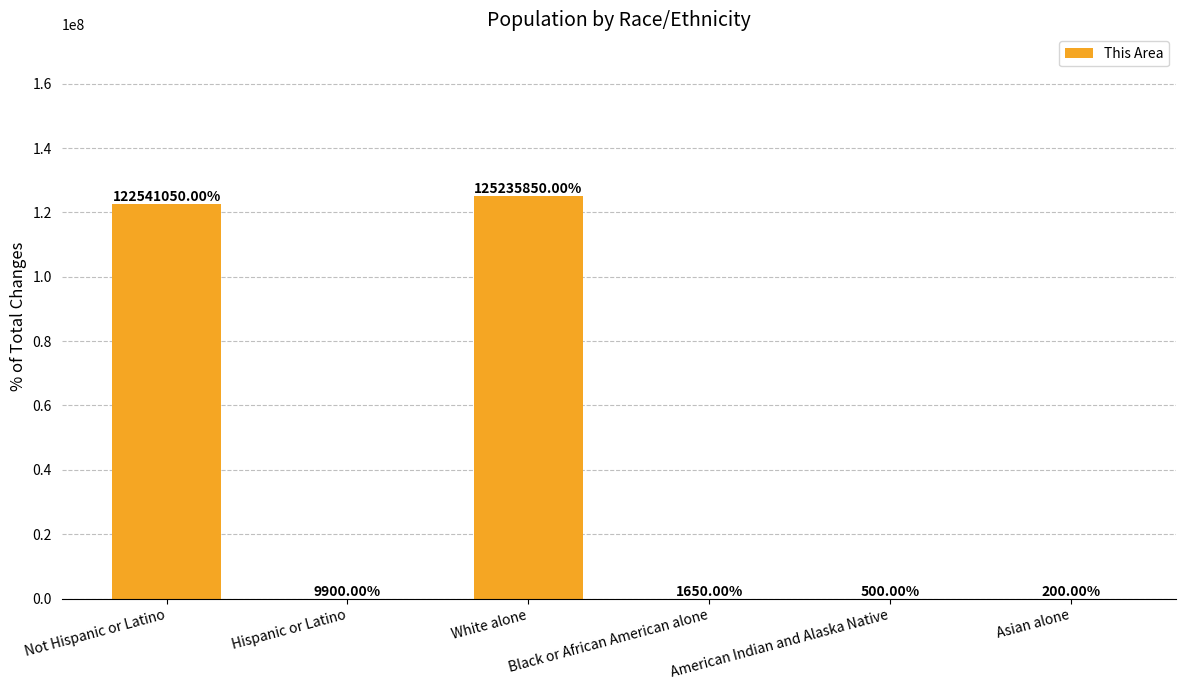

Approximately how many times larger is the value at Not Hispanic or Latino compared to White alone?

1.0